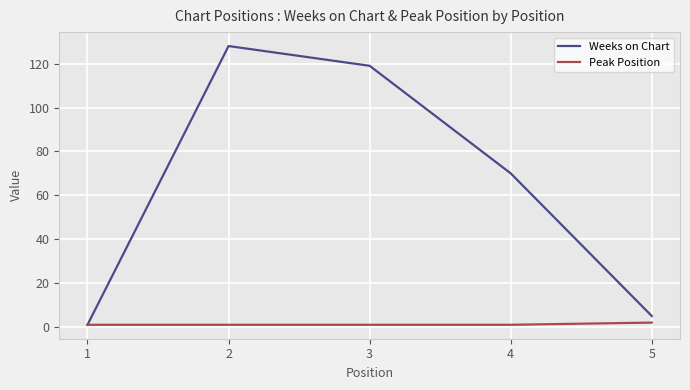

Rank the series at 5 from lowest to highest value.

Peak Position, Weeks on Chart